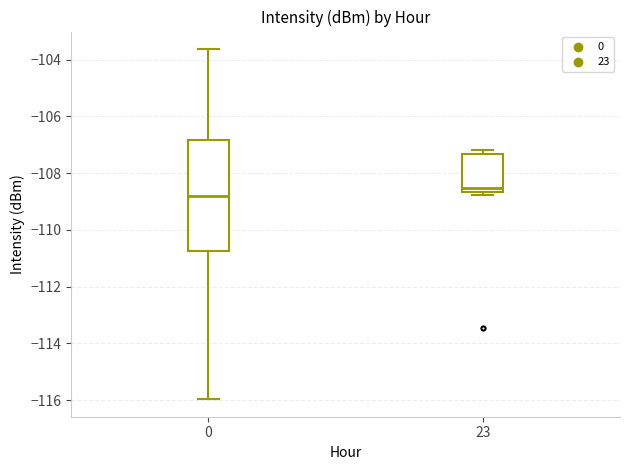

Reading left to right, transcribe this box plot: for each box, give where its median line is, the range the box spans, and where its two whiskers end, as read against the y-axis. The values are not printed on the chart, so give them approximately, as read against the axis.

0: median -108.8, box -110.8 to -106.8, whiskers -116.0 to -103.6
23: median -108.6 (just above the box's lower edge), box -108.6 to -107.4, whiskers -108.8 to -107.2